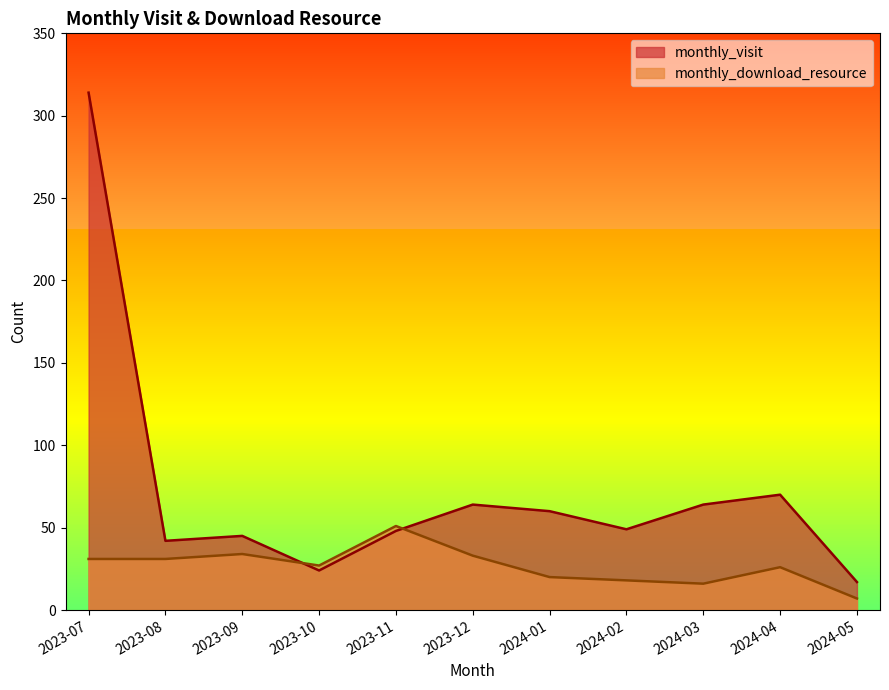

What position from the right is 2023-08?

10